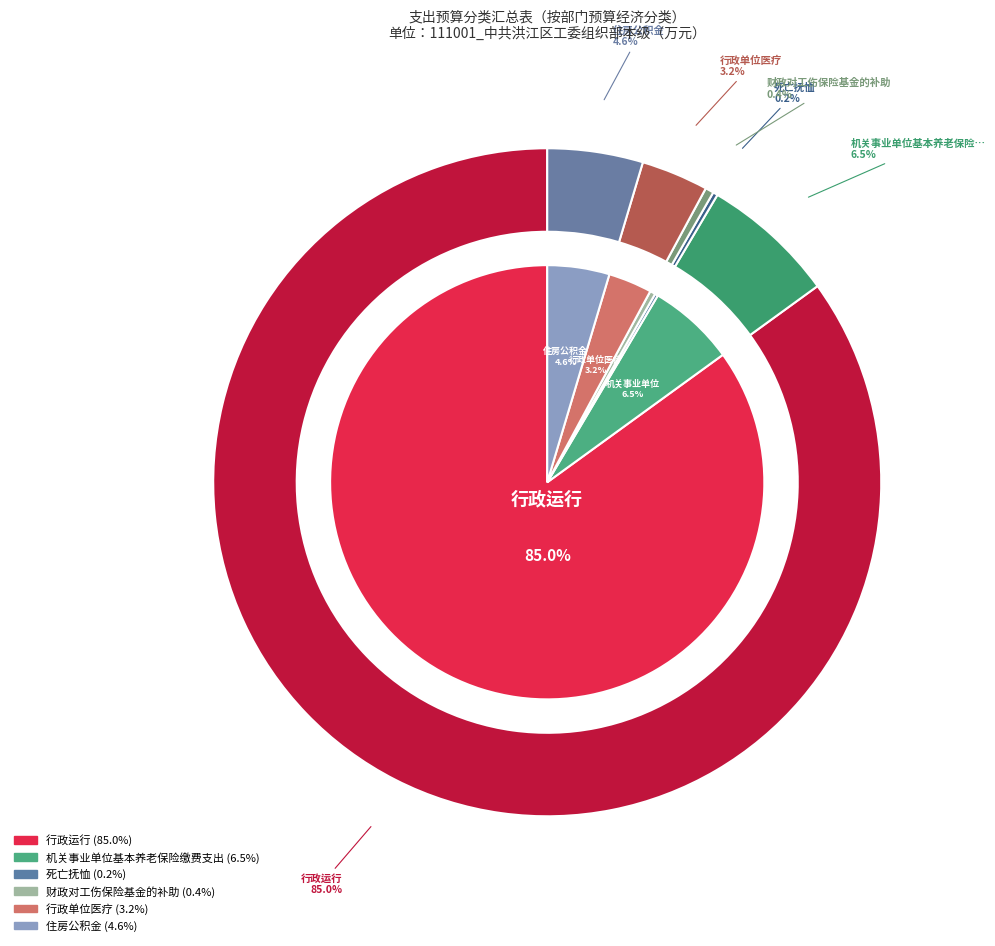

How many slices are in this pie chart?

6